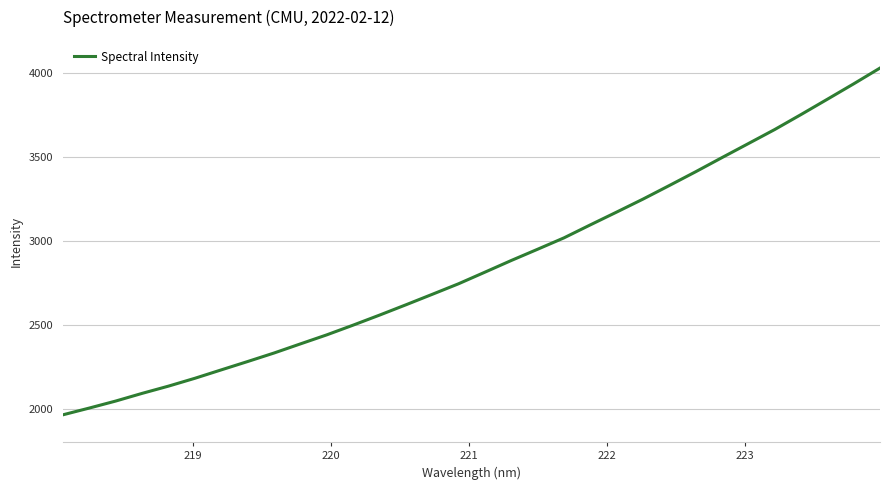

Reading right to left, what are all the values shown in this chart?

4032.0	3937.8	3845.8	3754.5	3665.1	3581.4	3497.8	3413.3	3331.1	3250.1	3172.7	3096.3	3018.8	2950.9	2883.8	2814.1	2744.9	2681.8	2619.2	2557.8	2498.0	2440.0	2386.1	2331.7	2280.9	2231.1	2180.9	2134.2	2090.9	2045.2	2003.4	1963.1